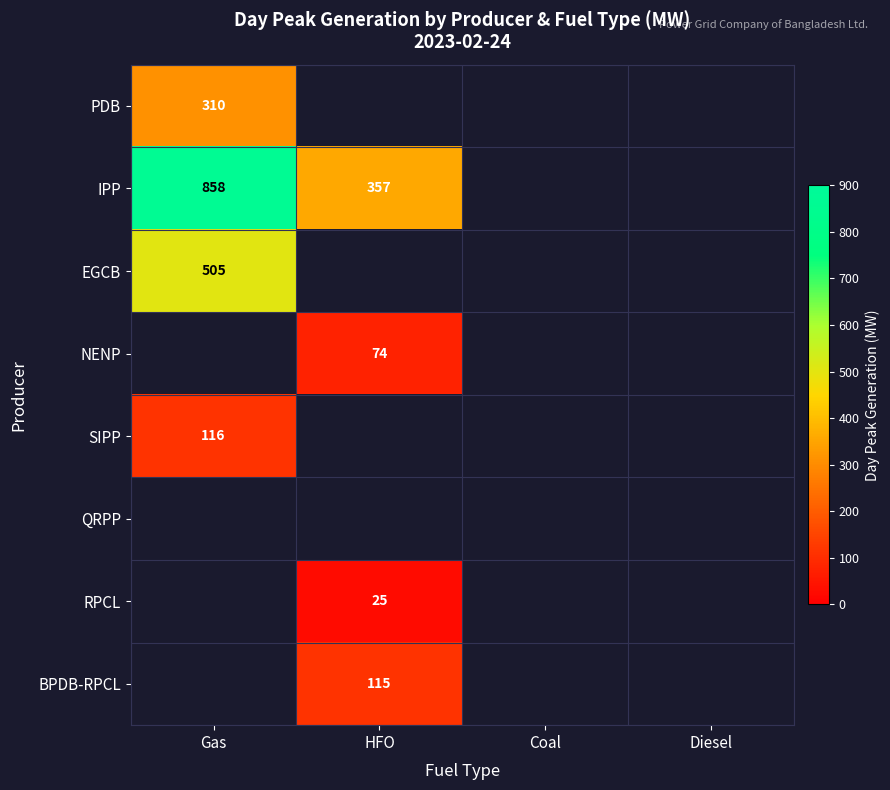

What is the spread (max minus min) of values at Gas?

742.0